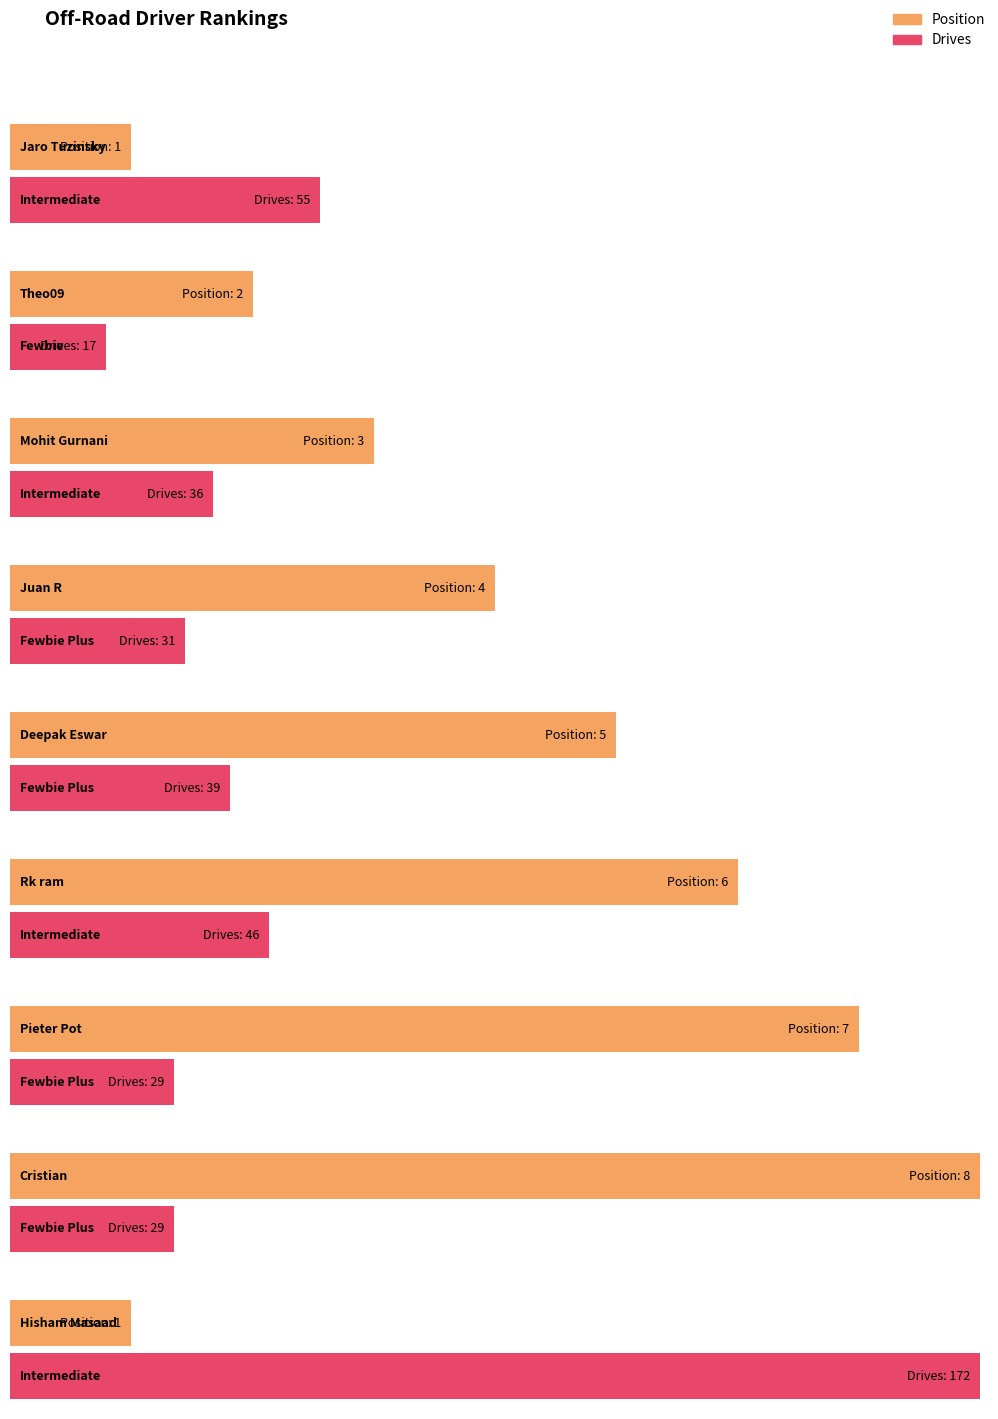

Which series has the widest spread of values?

Drives